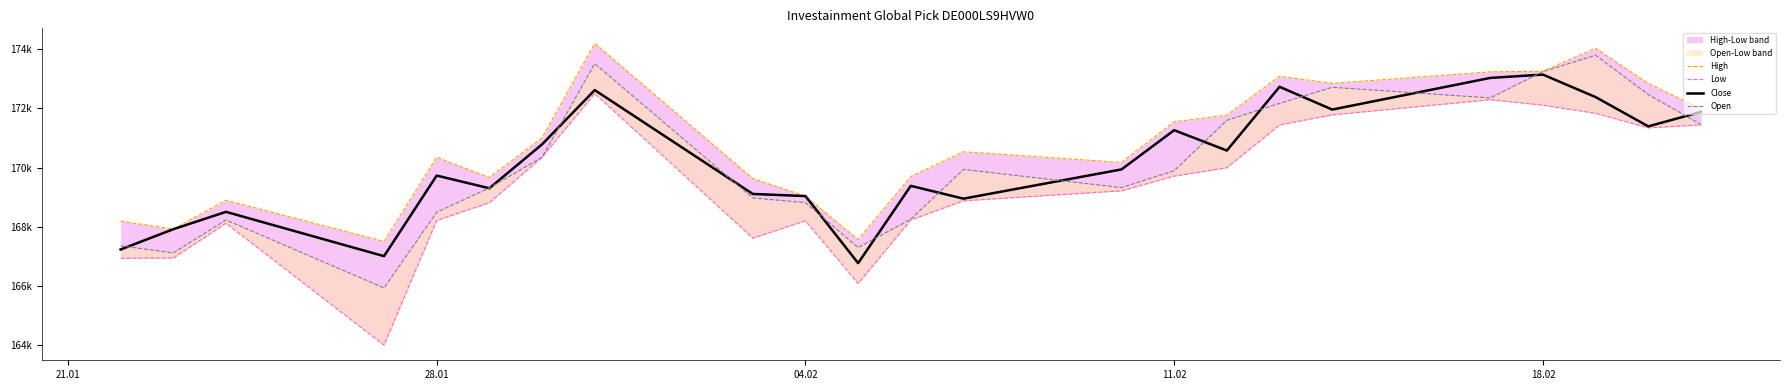

True or false: High and Low cross at least once.

False